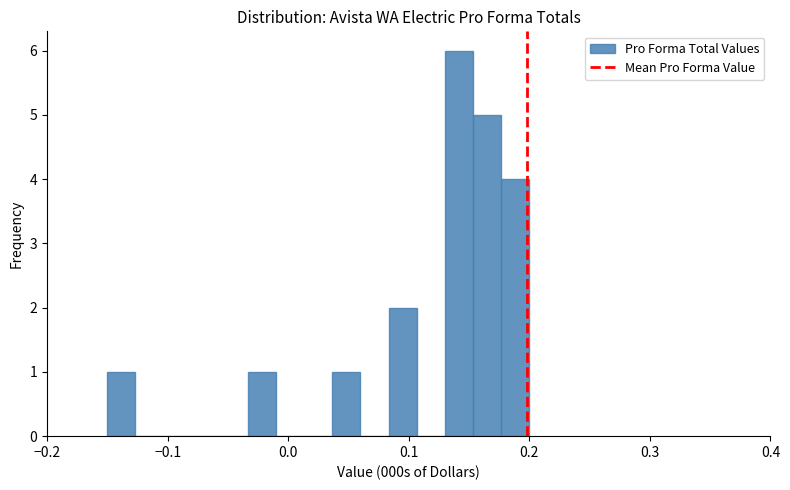

Read against the x-axis, roughly where is the centre of the tallest bar?

0.14